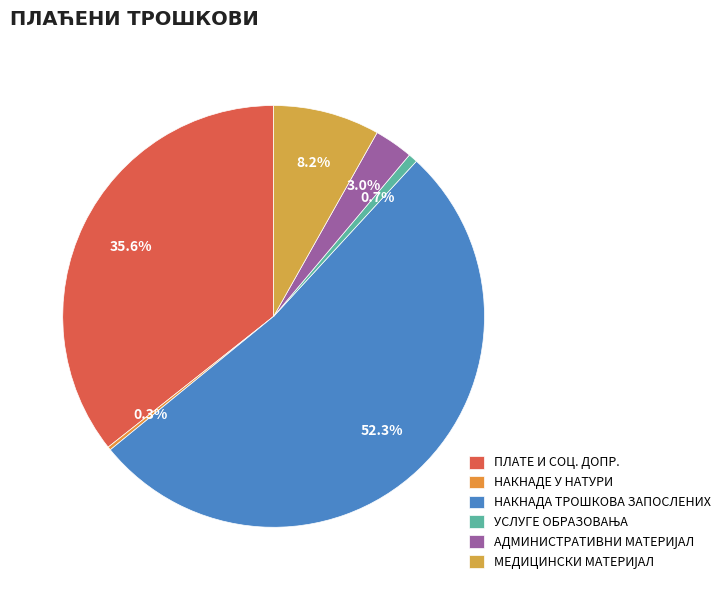

Rank the categories by value from highest to lowest.

НАКНАДА ТРОШКОВА ЗАПОСЛЕНИХ, ПЛАТЕ И СОЦ. ДОПР., МЕДИЦИНСКИ МАТЕРИЈАЛ, АДМИНИСТРАТИВНИ МАТЕРИЈАЛ, УСЛУГЕ ОБРАЗОВАЊА, НАКНАДЕ У НАТУРИ